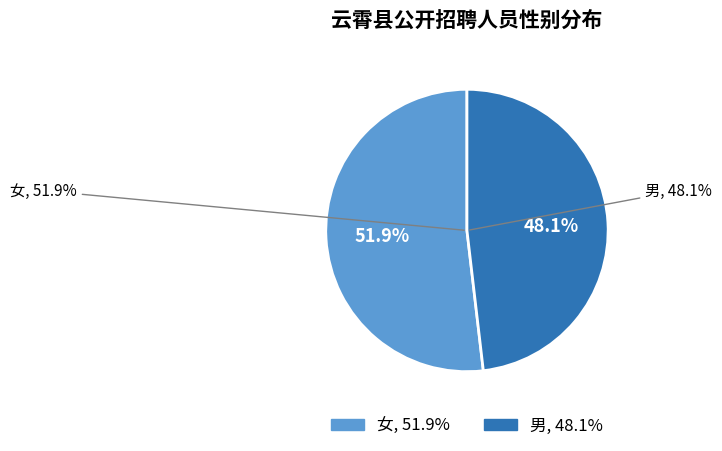

Which slice is the largest?

女